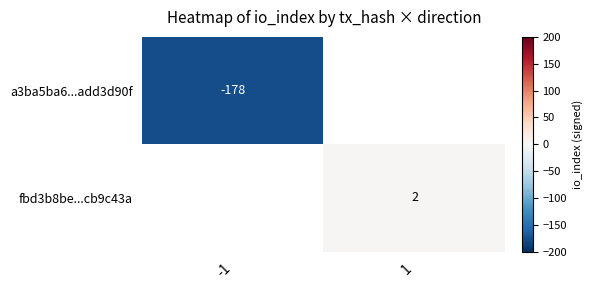

True or false: a3ba5ba6...add3d90f has a value of -178 at -1.

True